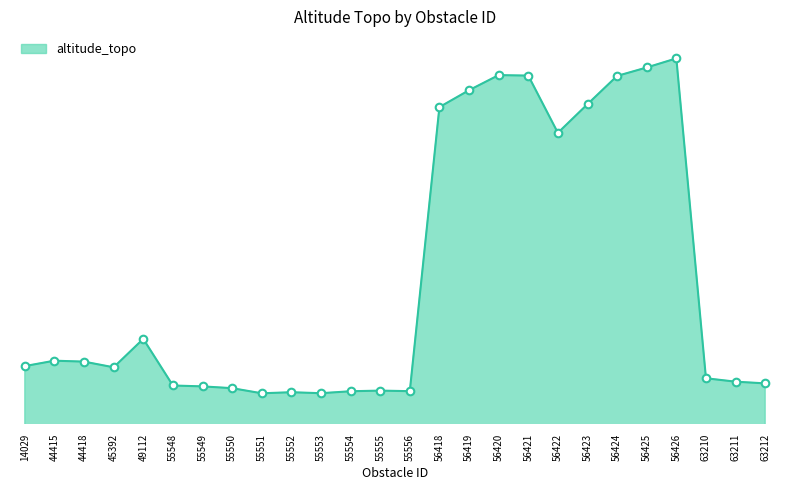

Is this an area chart (filled region under the line)?

Yes